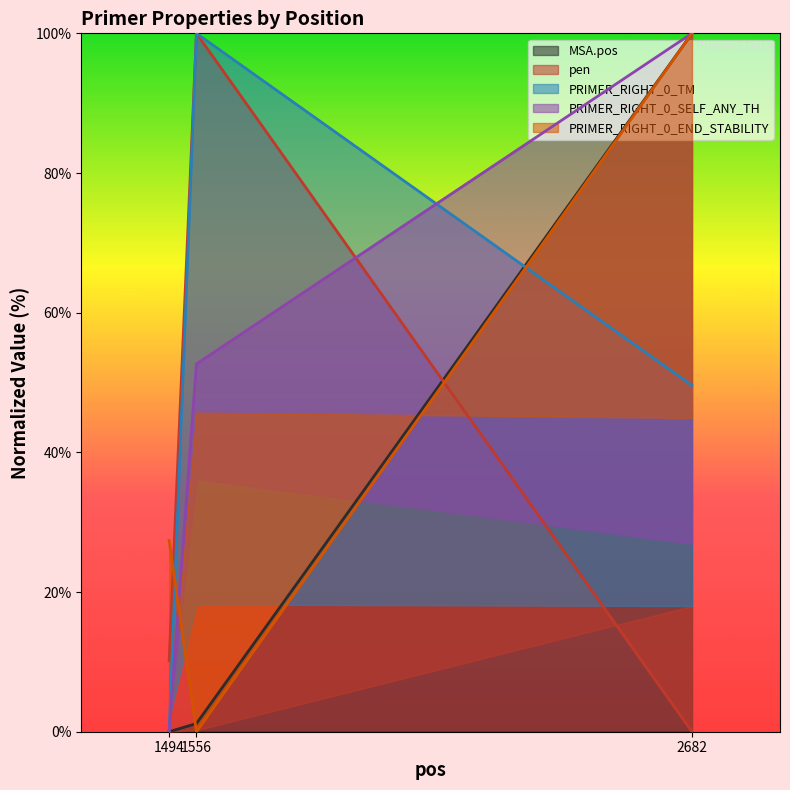

What is the difference between the MSA.pos values at 1556 and 2682?

98.8